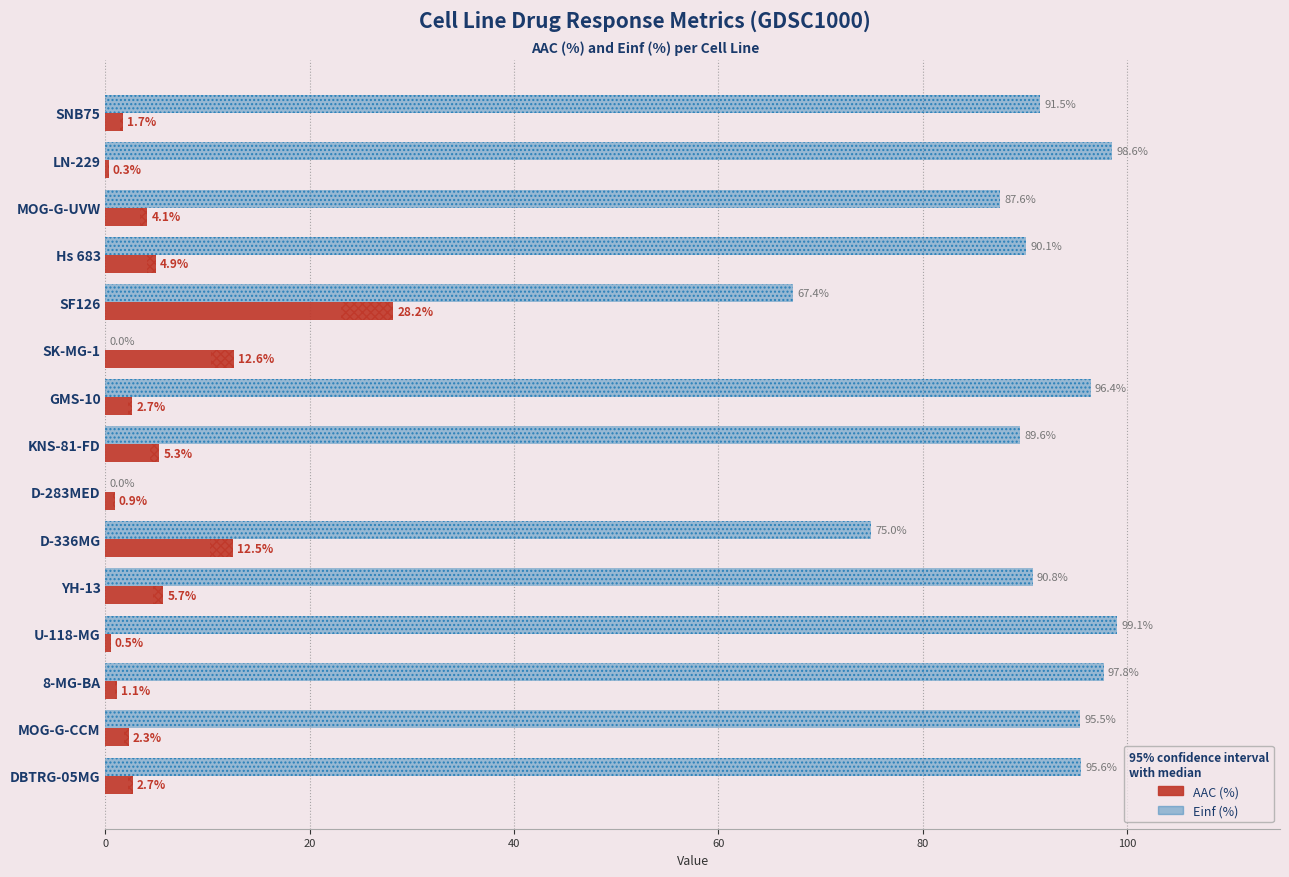

List the series in order of their peak value, highest first.

Einf (%), AAC (%)